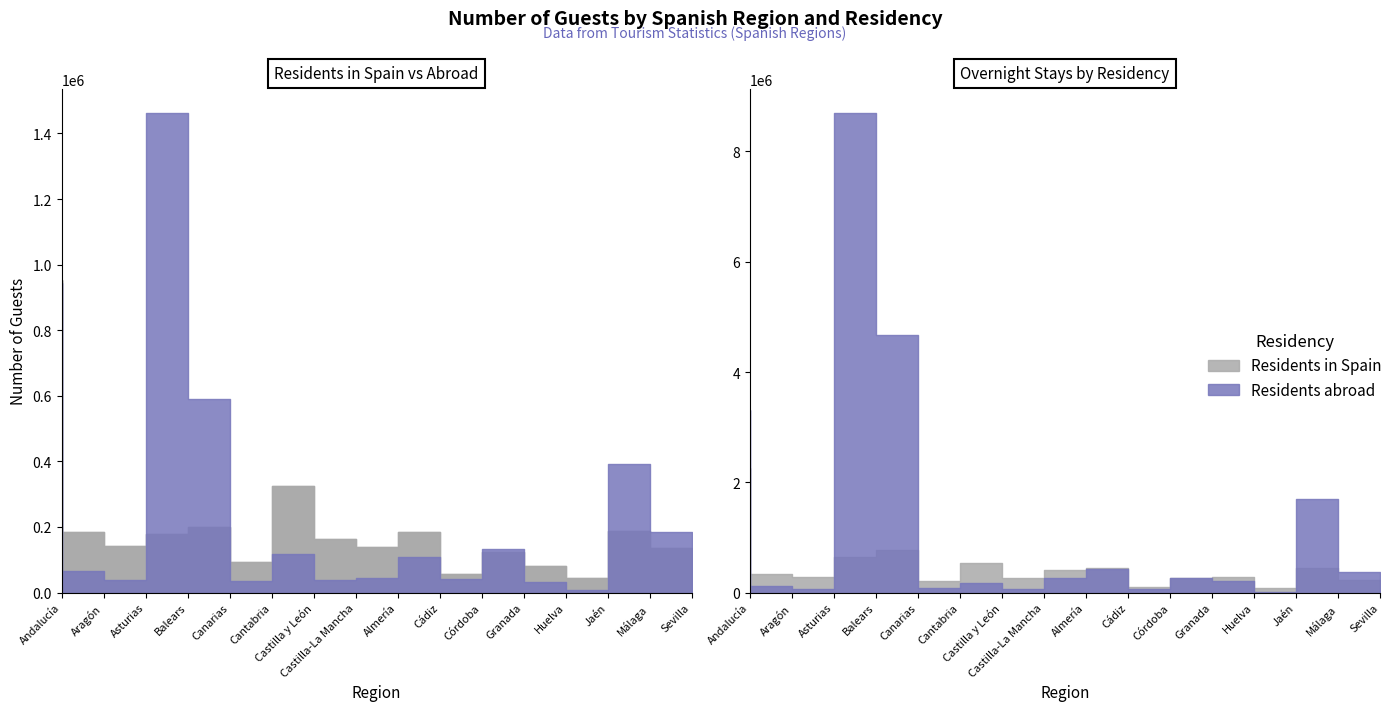

What is the difference between the maximum and minimum values in the Residents in Spain series?

909736